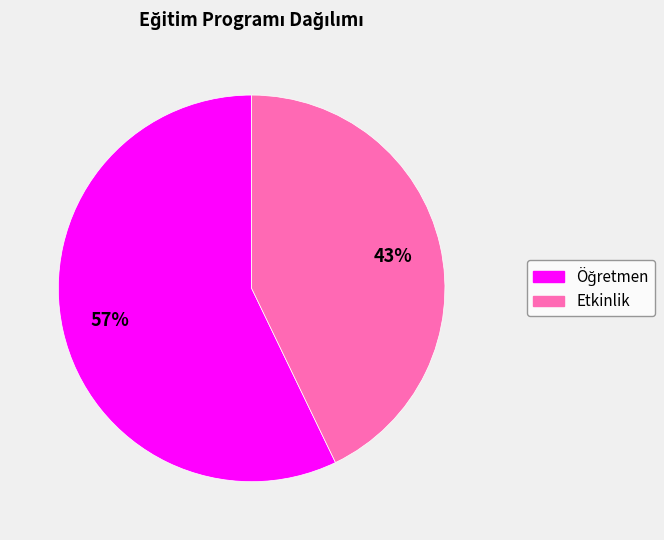

True or false: Etkinlik accounts for 37% of the total.

False